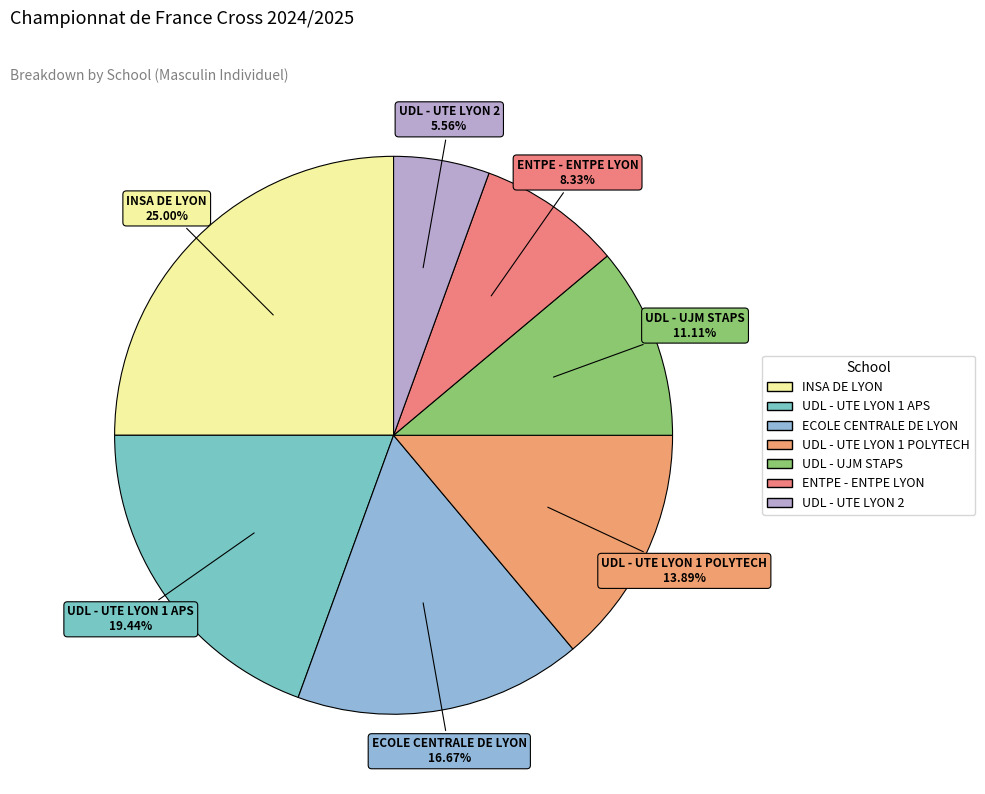

Rank the categories by value from lowest to highest.

UDL - UTE LYON 2, ENTPE - ENTPE LYON, UDL - UJM STAPS, UDL - UTE LYON 1 POLYTECH, ECOLE CENTRALE DE LYON, UDL - UTE LYON 1 APS, INSA DE LYON